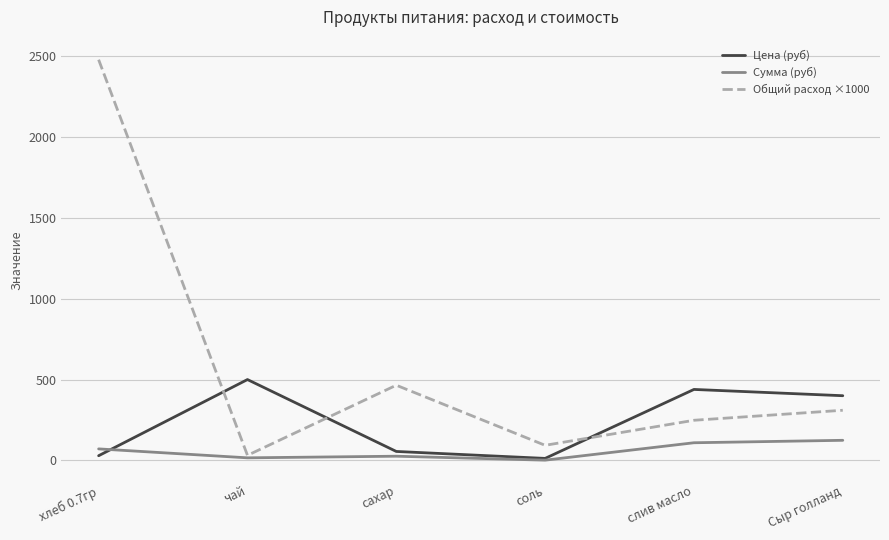

List the series in order of their peak value, lowest first.

Сумма (руб), Цена (руб), Общий расход ×1000